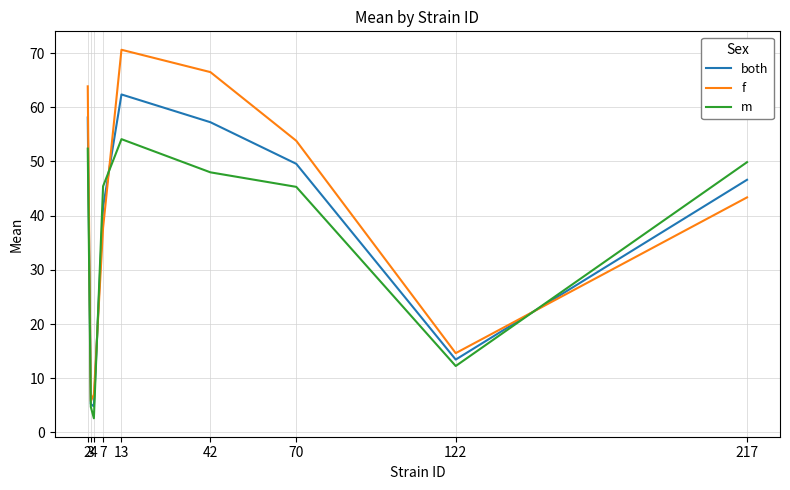

Rank the series by their maximum value, from highest to lowest.

f, both, m